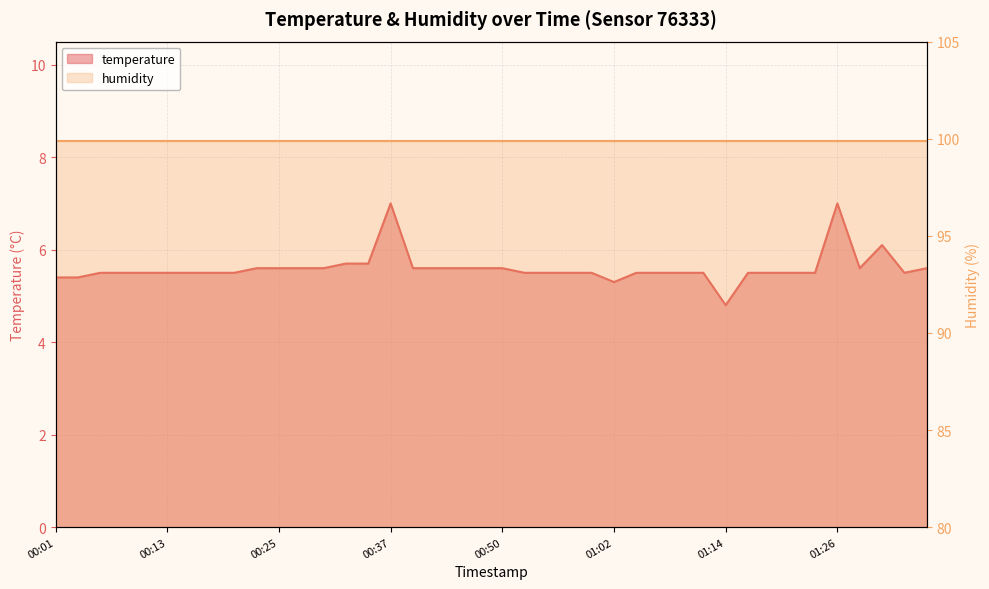

At which category does the data reach its first local valley?

01:02